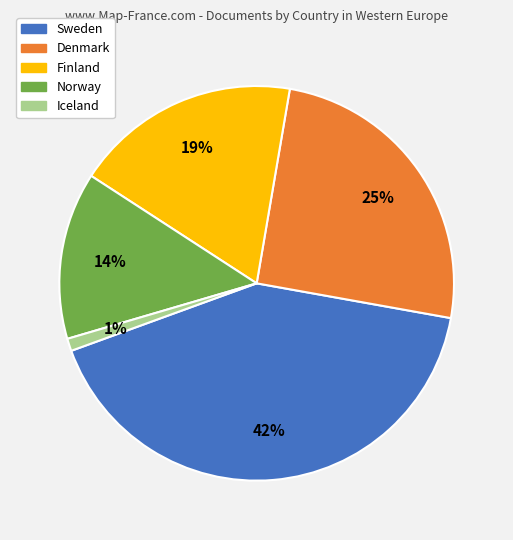

How many slices are in this pie chart?

5